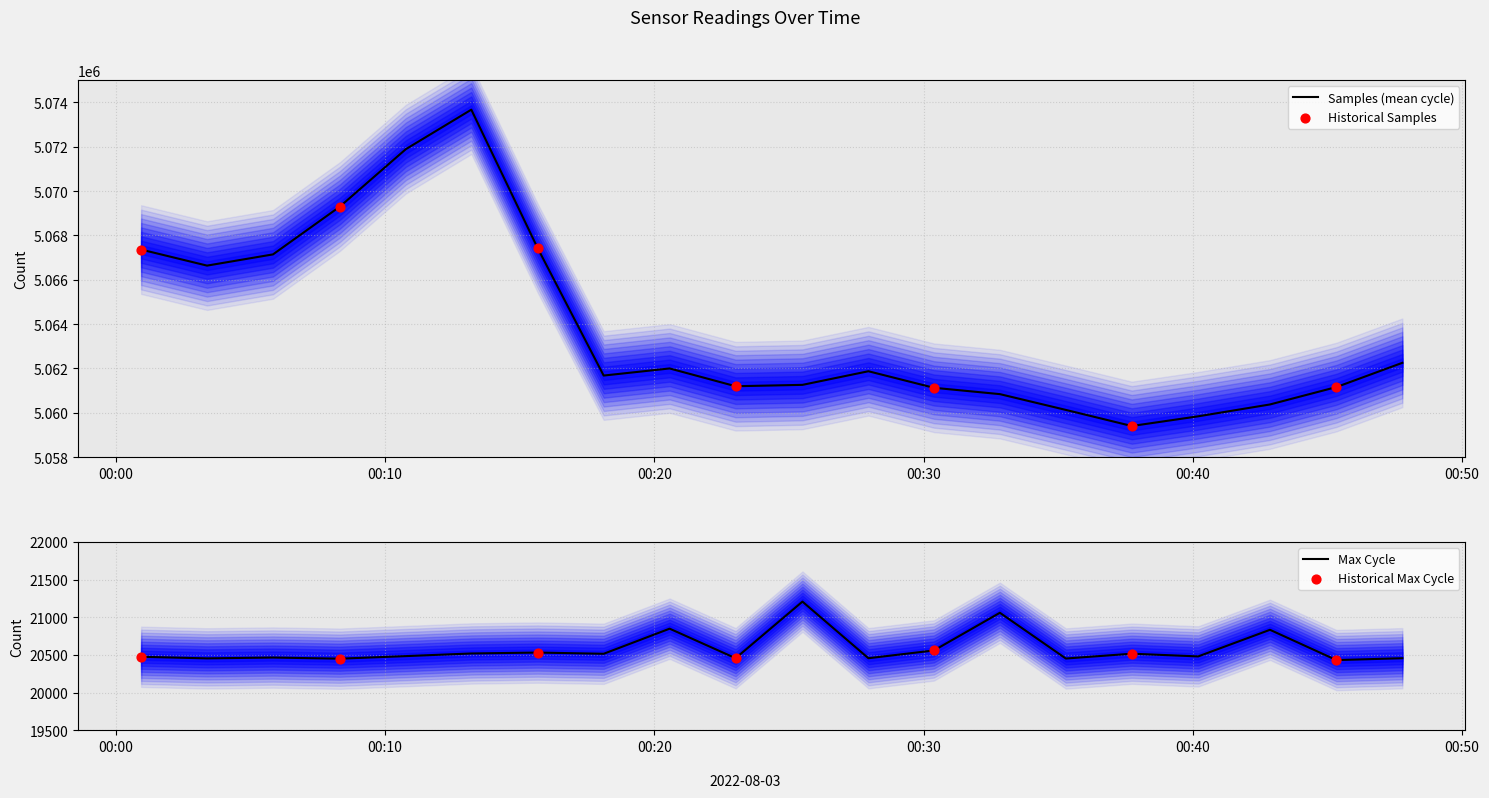

Which series contains the highest Y value?

Samples